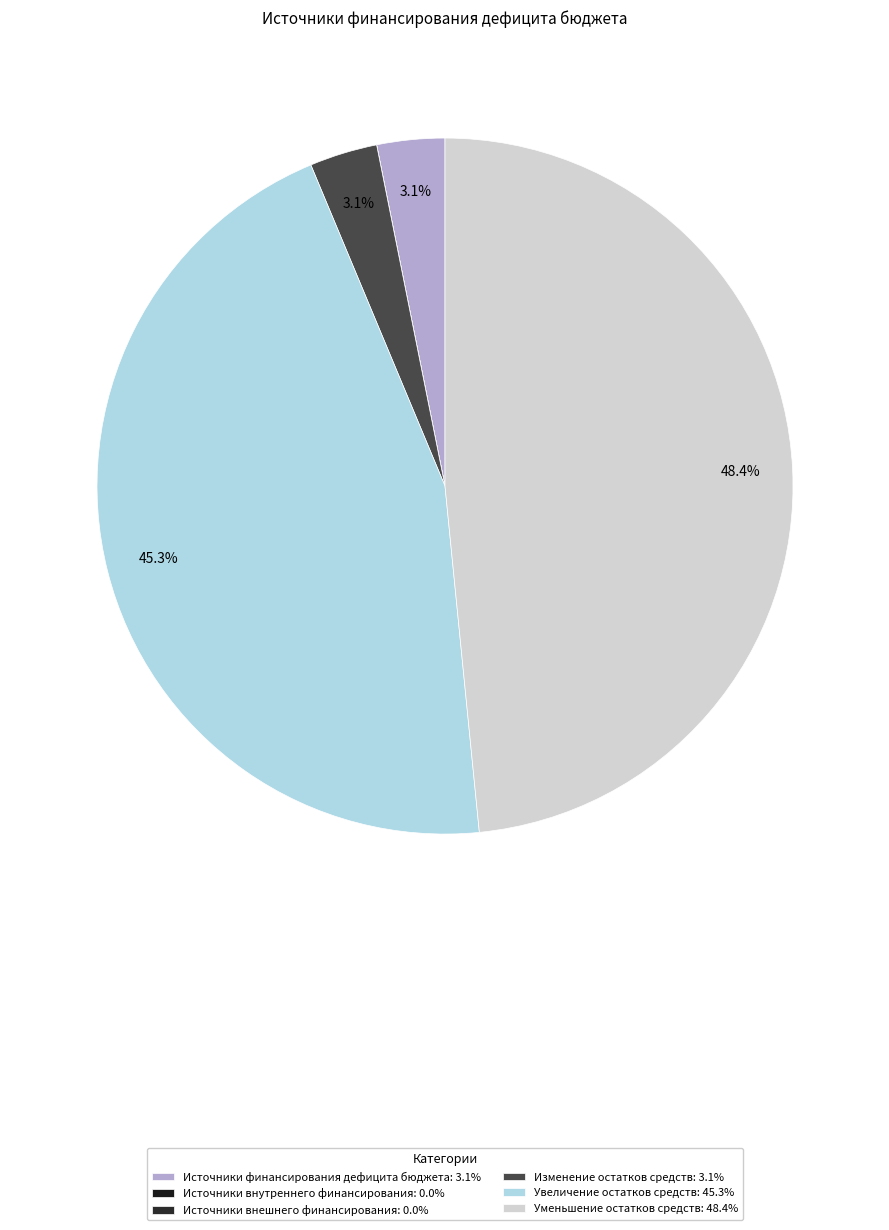

The Уменьшение остатков средств slice represents 48% of the pie. True or false?

True